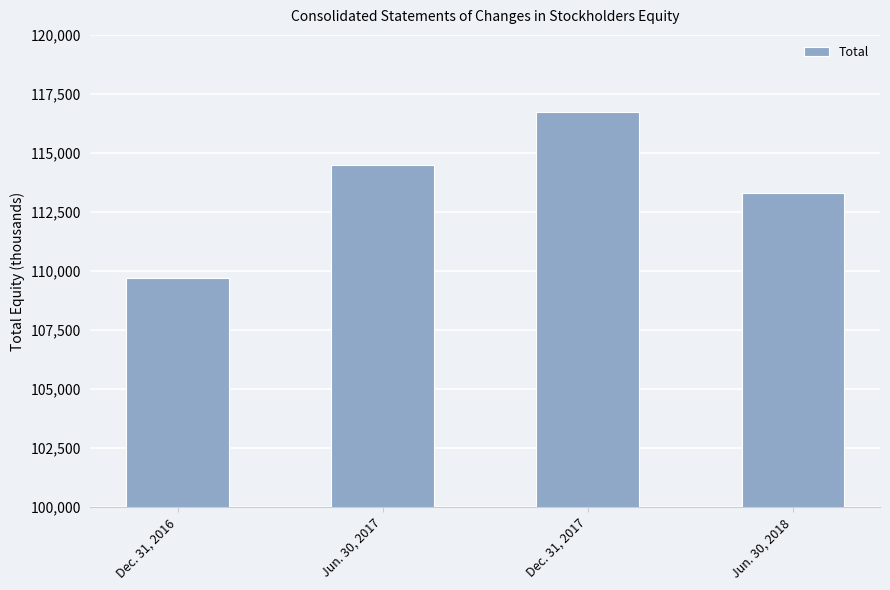

What is the label of the 2nd bar from the left?

Jun. 30, 2017